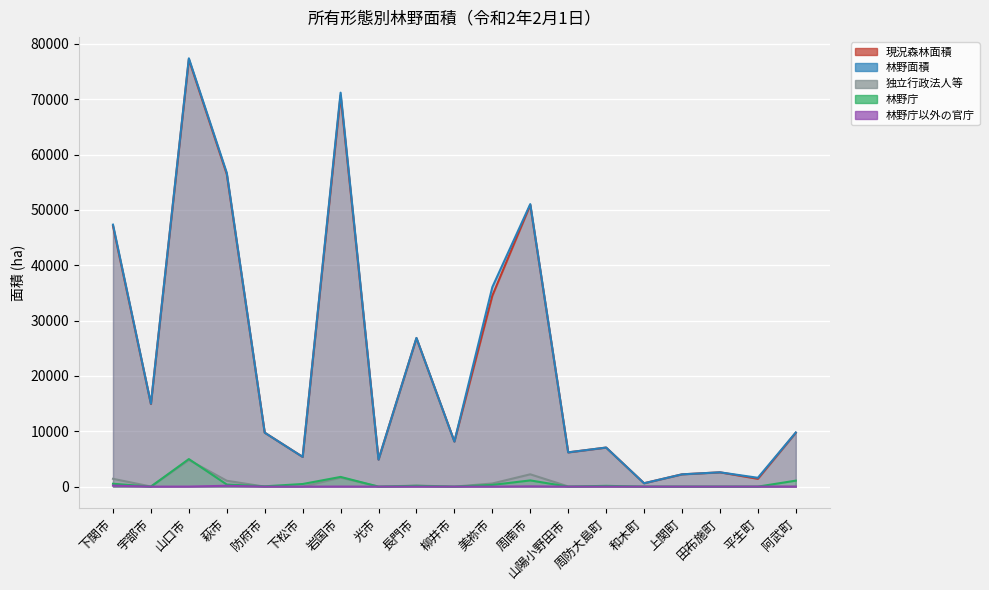

What is the label of the 3rd point from the left?

山口市